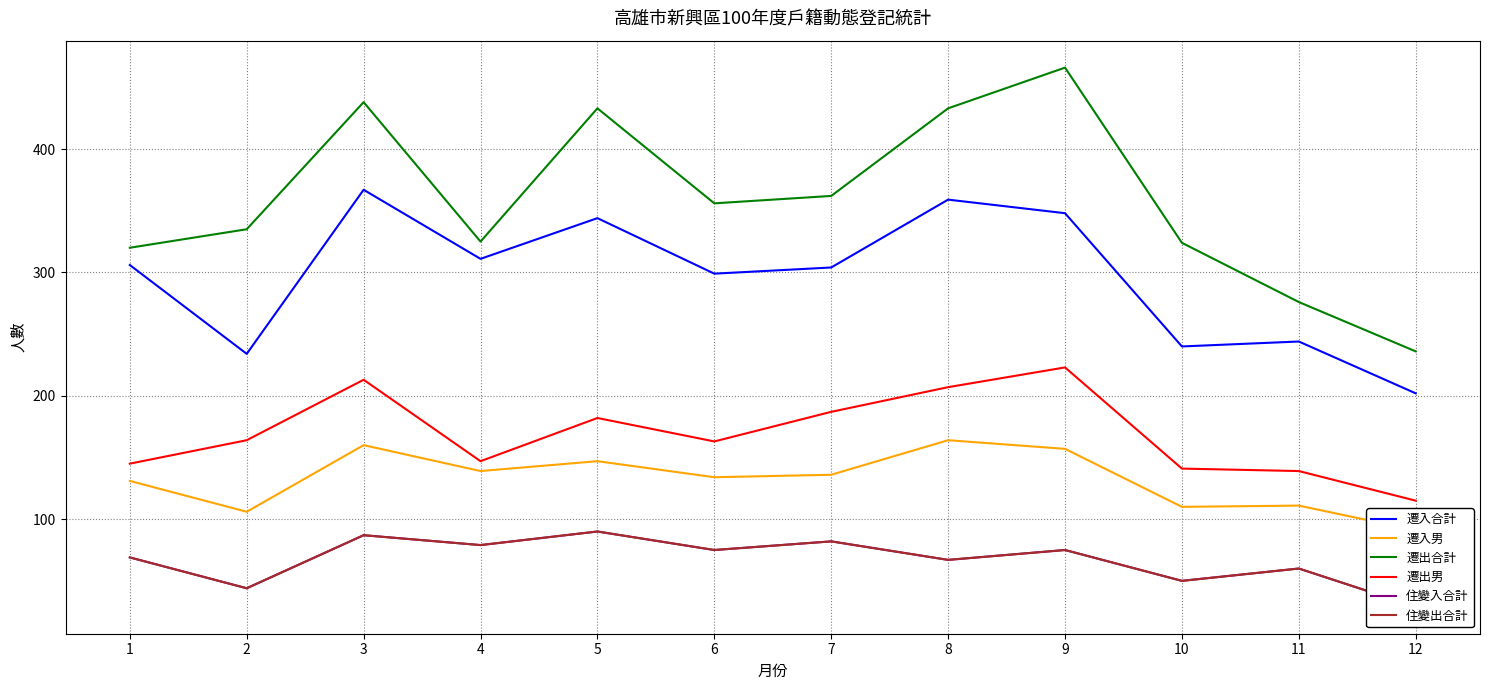

Reading left to right, what are all the values shown in this chart?

遷入合計: 1=306	2=234	3=367	4=311	5=344	6=299	7=304	8=359	9=348	10=240	11=244	12=202
遷入男: 1=131	2=106	3=160	4=139	5=147	6=134	7=136	8=164	9=157	10=110	11=111	12=91
遷出合計: 1=320	2=335	3=438	4=325	5=433	6=356	7=362	8=433	9=466	10=324	11=276	12=236
遷出男: 1=145	2=164	3=213	4=147	5=182	6=163	7=187	8=207	9=223	10=141	11=139	12=115
住變入合計: 1=69	2=44	3=87	4=79	5=90	6=75	7=82	8=67	9=75	10=50	11=60	12=29
住變出合計: 1=69	2=44	3=87	4=79	5=90	6=75	7=82	8=67	9=75	10=50	11=60	12=29